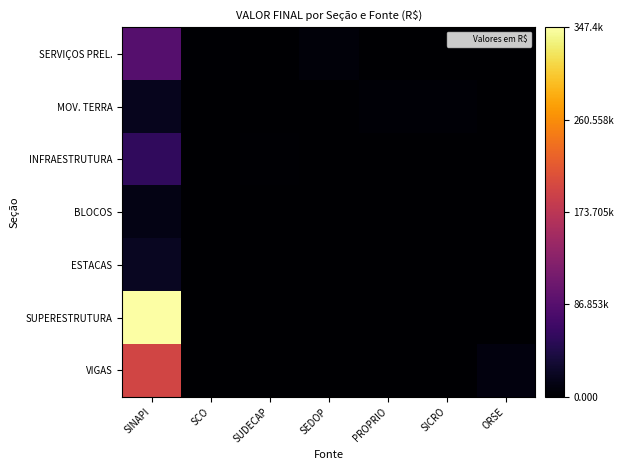

At which category is the sum across all series the highest?

SINAPI